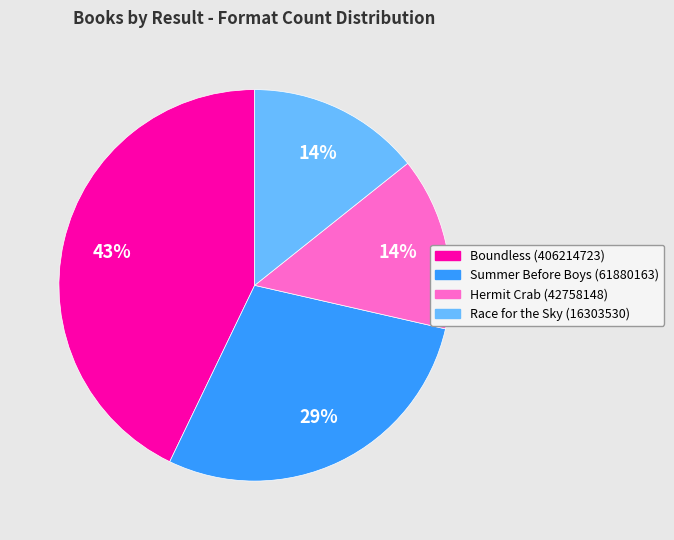

Do Race for the Sky (16303530) and Boundless (406214723) together represent more than half of the pie?

Yes